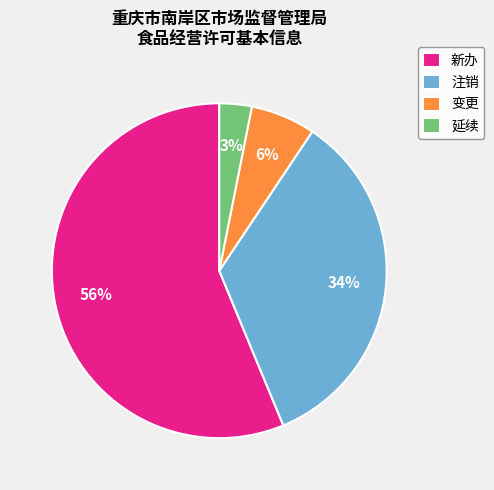

How many slices are in this pie chart?

4